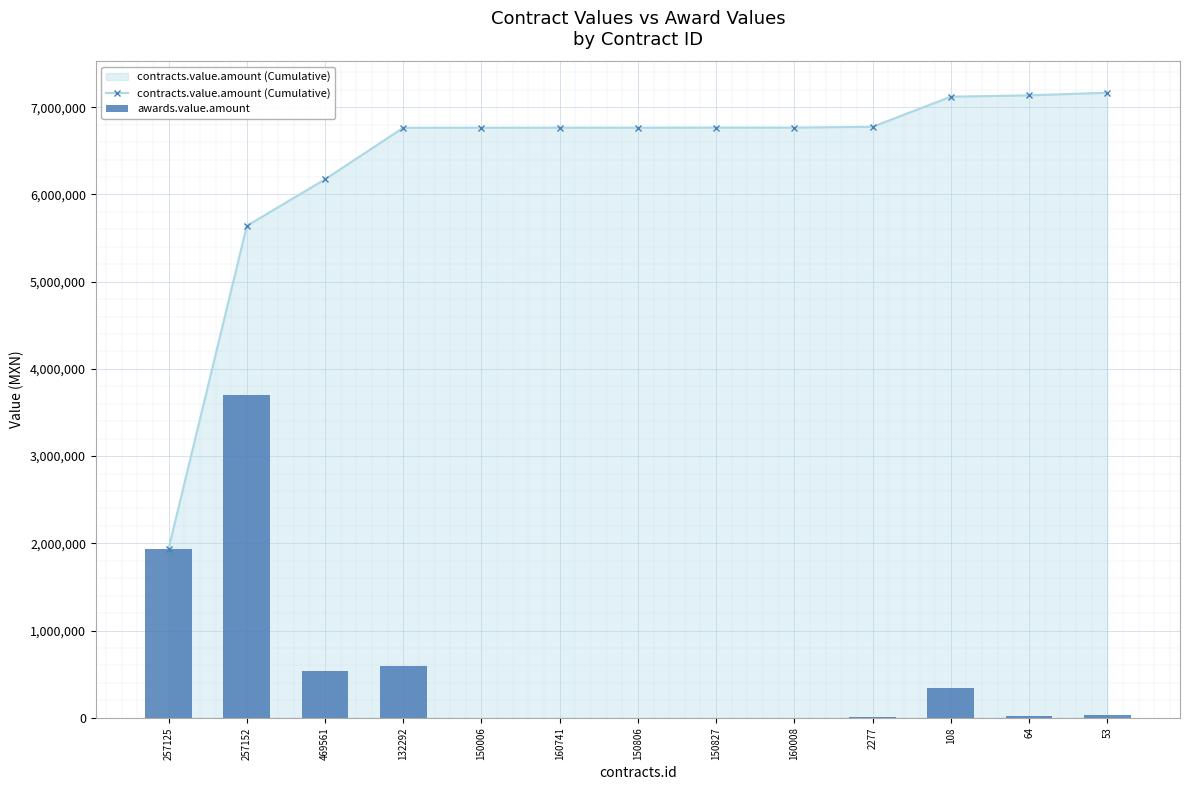

Reading right to left, extract all data points from this chart.

contracts.value.amount (Cumulative): 7166323.0	7136323.0	7120832.5	6775832.5	6766517.3	6766251.1	6765687.1	6765635.4	6764916.2	6764657.7	6173407.7	5639839.7	1940000.0
awards.value.amount: 30000.0	15490.5	345000.0	9315.2	266.2	564.0	51.7	719.2	258.5	591250.0	533568.0	3699839.7	1940000.0